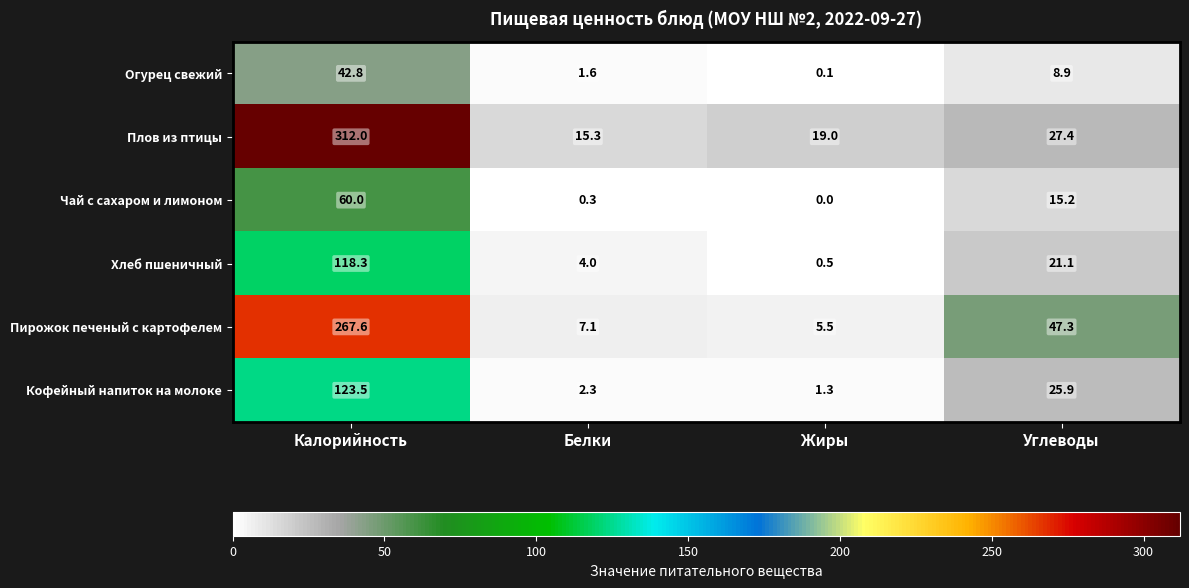

How many categories are shown in the chart?

4